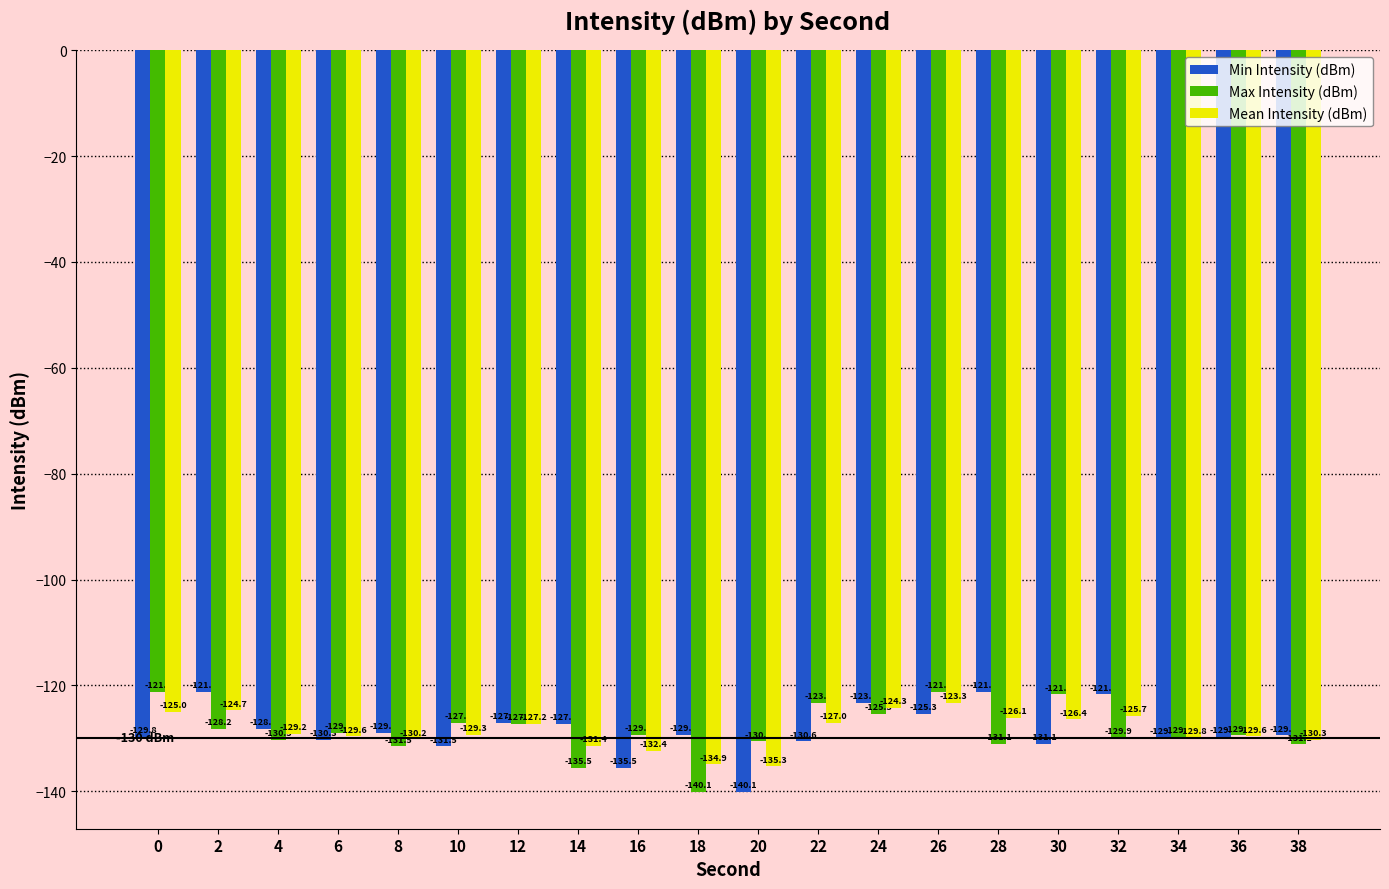

What are all the series names shown in the legend?

Min Intensity (dBm), Max Intensity (dBm), Mean Intensity (dBm)